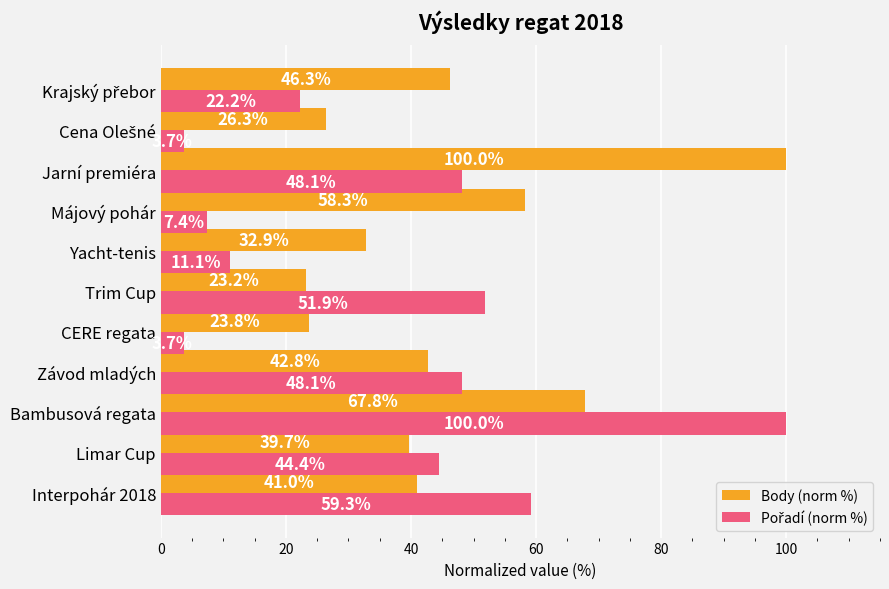

What is the sum of the Body (norm %) values at Interpohár 2018 and CERE regata?

64.8